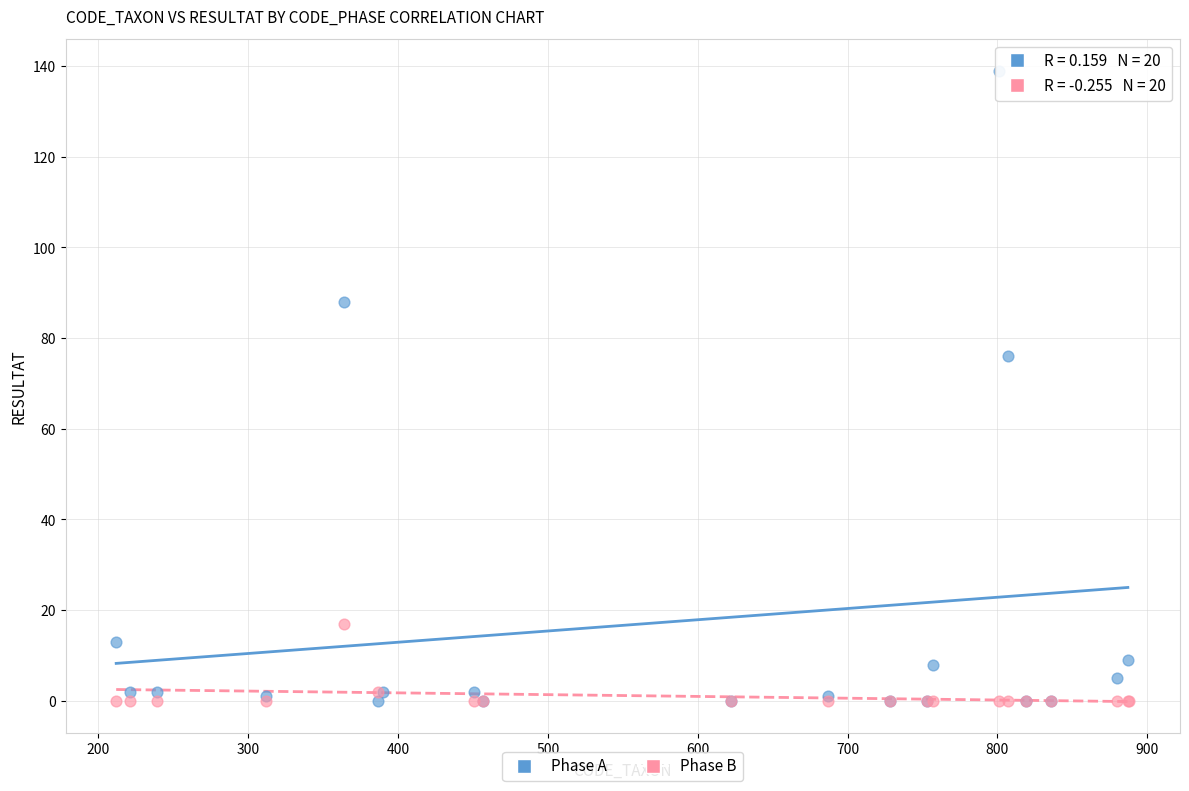

Which series has the largest Y range (max minus min)?

Phase A